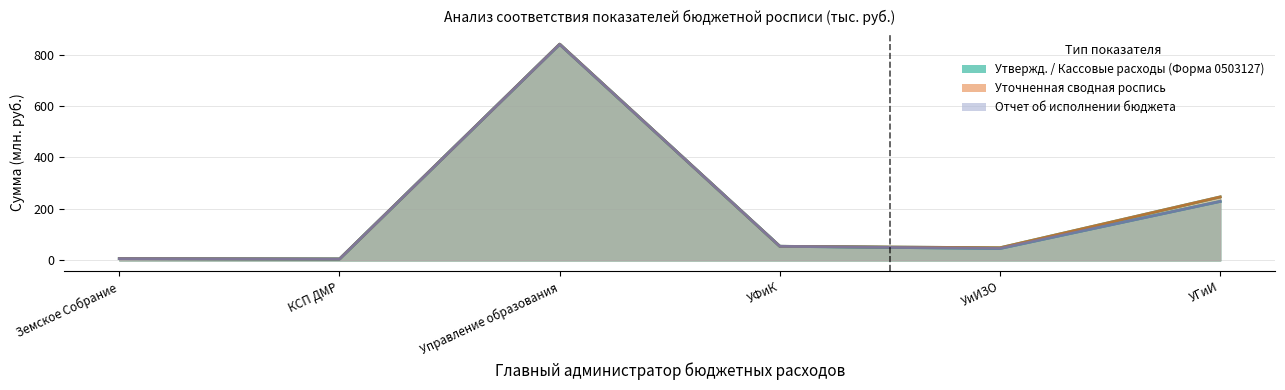

What is the difference between the maximum and minimum values in the Кассовые расходы (Форма 0503127) series?

834.5